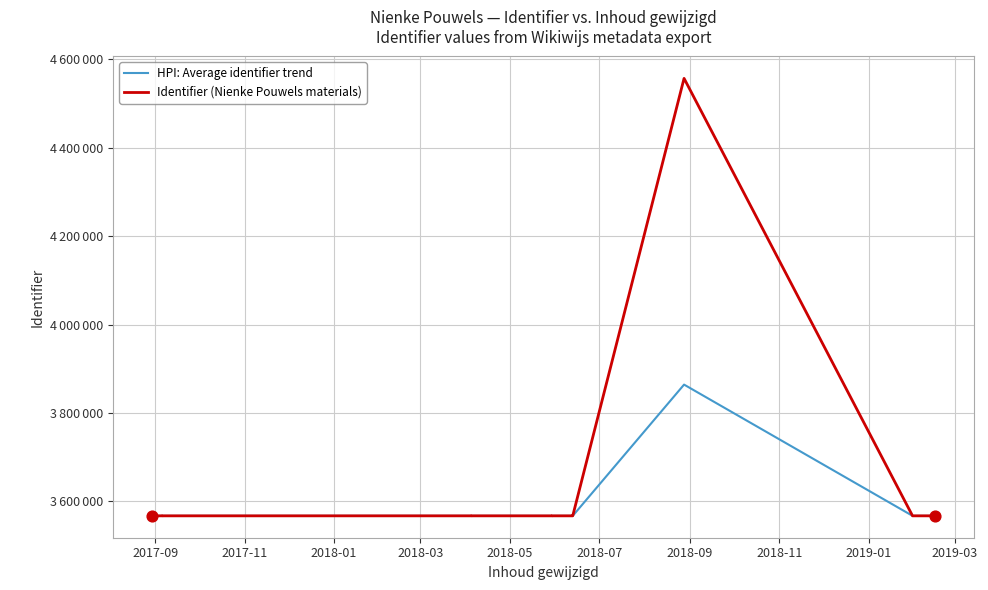

Which series has the largest total across all categories?

Identifier (Nienke Pouwels materials)